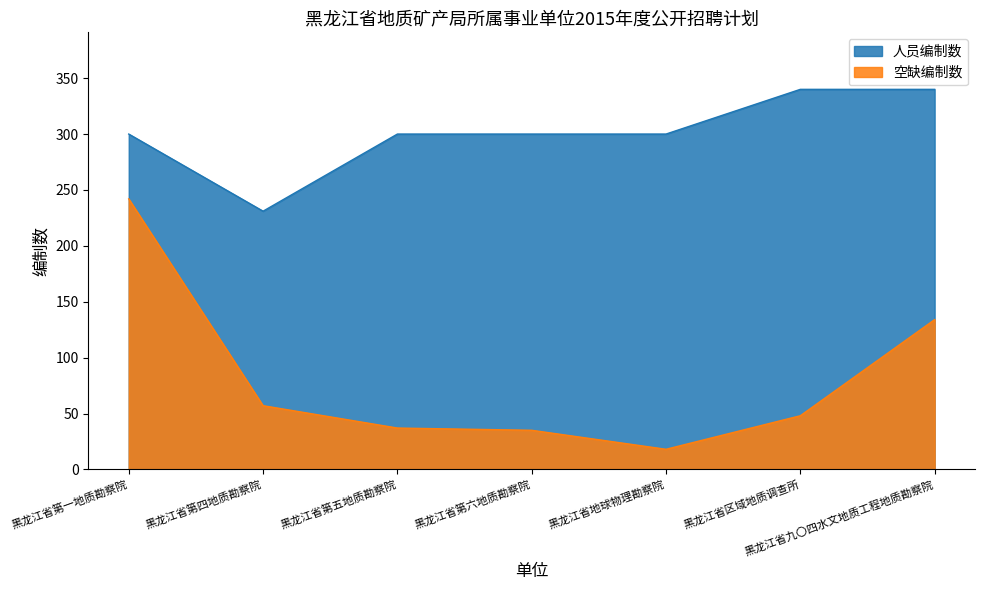

What are all the series names shown in the legend?

人员编制数, 空缺编制数